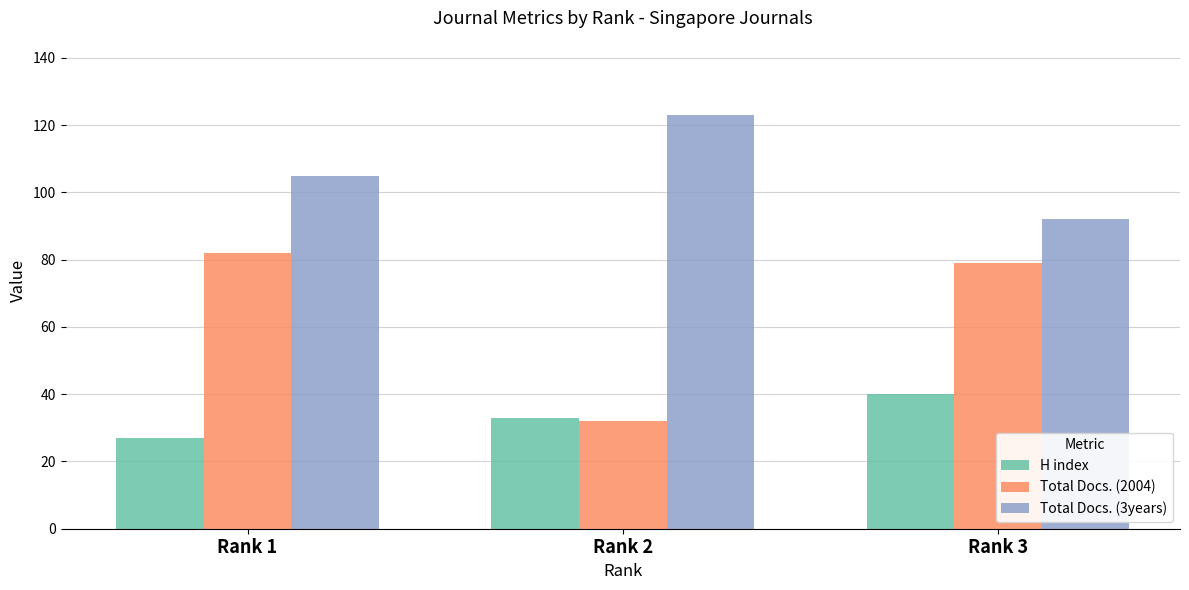

What is the value of the Total Docs. (3years) bar at the 3rd from the left?

92